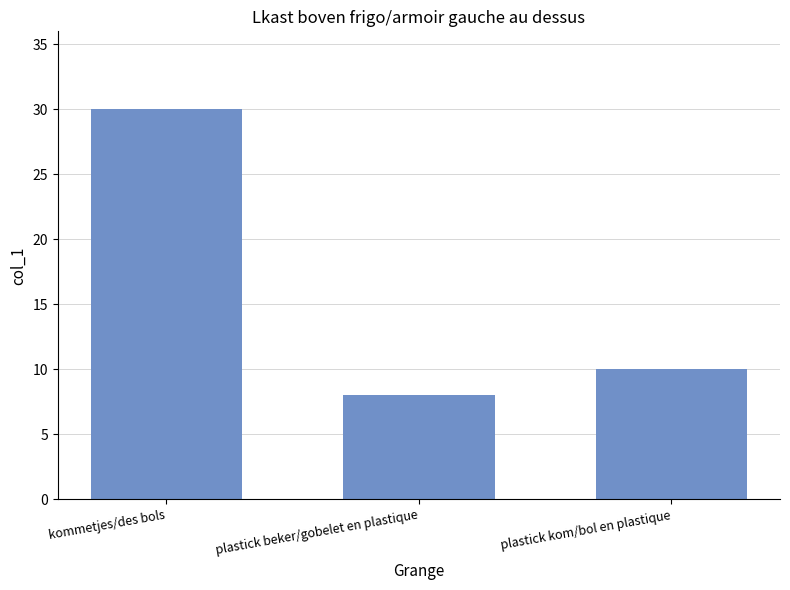

What is the difference between the maximum and minimum values?

22